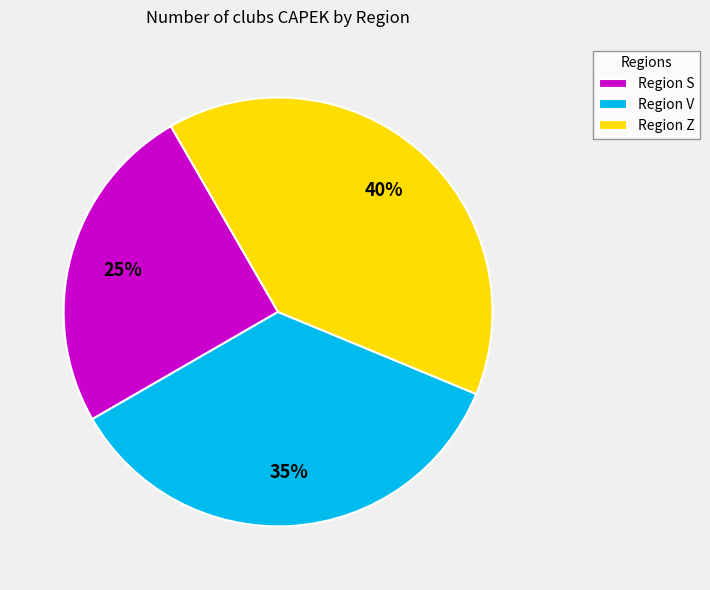

What is the ratio of the value at Region S to the value at Region Z?

0.6